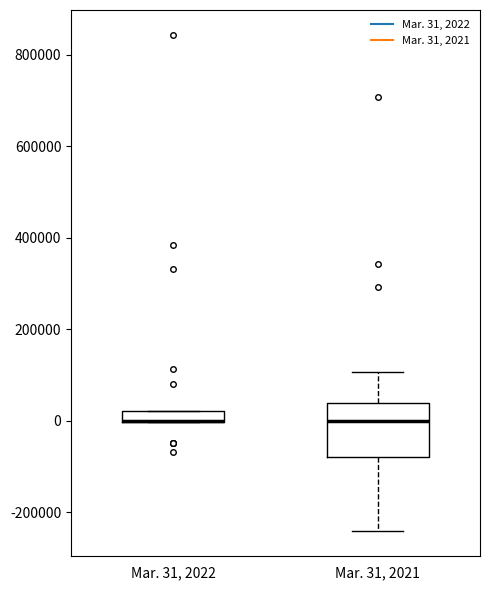

Comparing the boxes themselves (not the whiskers), which one is the tallest?

Mar. 31, 2021